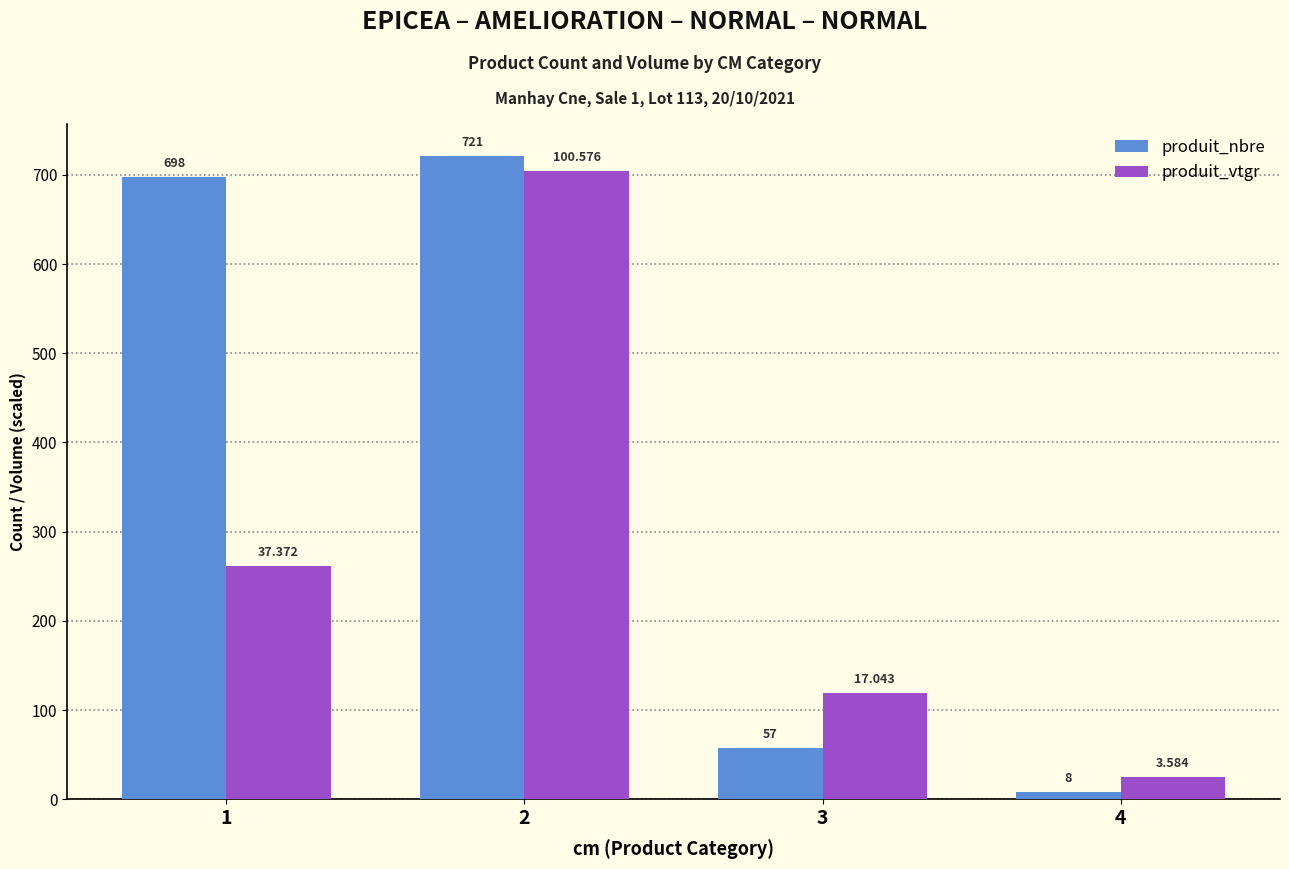

What is the difference between the maximum and minimum values in the produit_vtgr series?

678.9